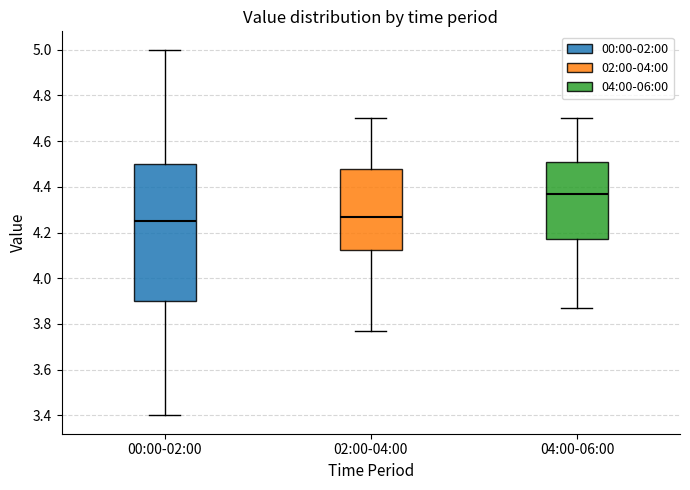

Reading left to right, read every box against the y-axis: the position of its median line, the range the box covers, and the ends of its whiskers. The values are not printed on the chart, so give them approximately, as read against the axis.

00:00-02:00: median 4.26, box 3.90 to 4.50, whiskers 3.40 to 5.00
02:00-04:00: median 4.28, box 4.12 to 4.48, whiskers 3.78 to 4.70
04:00-06:00: median 4.38, box 4.18 to 4.50, whiskers 3.88 to 4.70